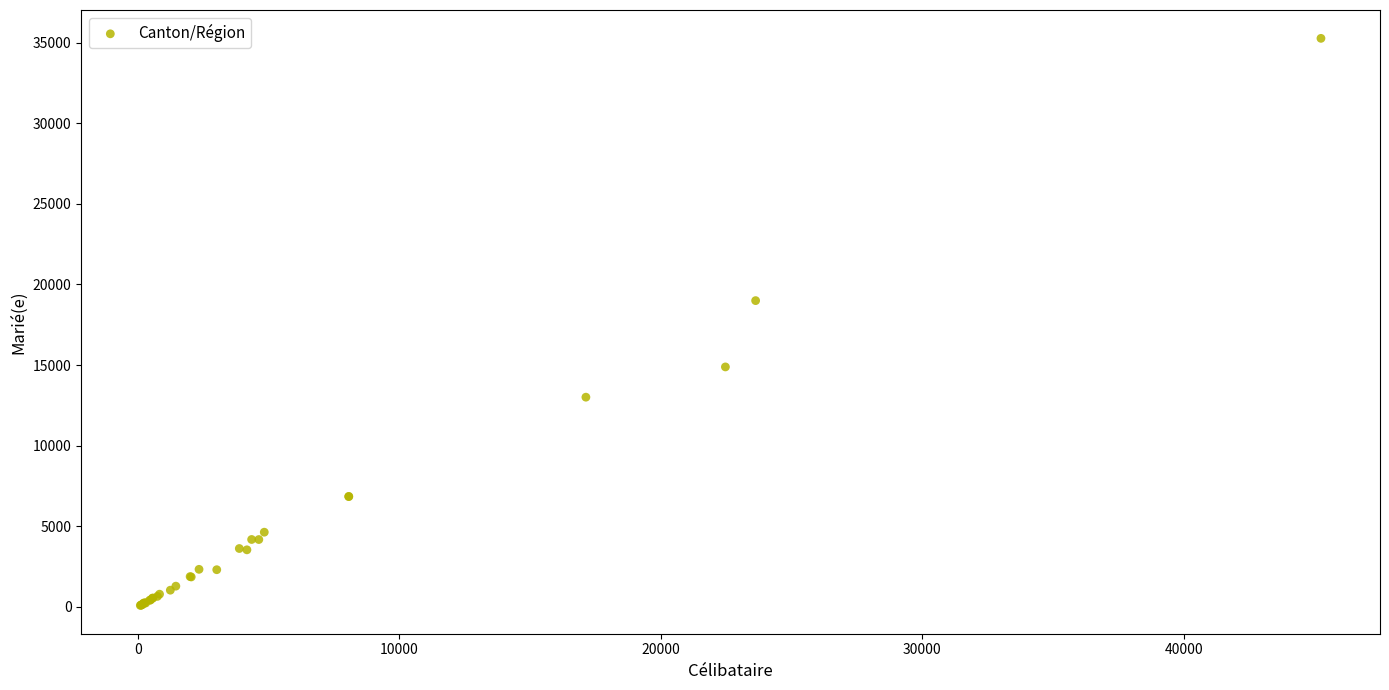

What Y value in the scatter plot is closest to 17682?

19000